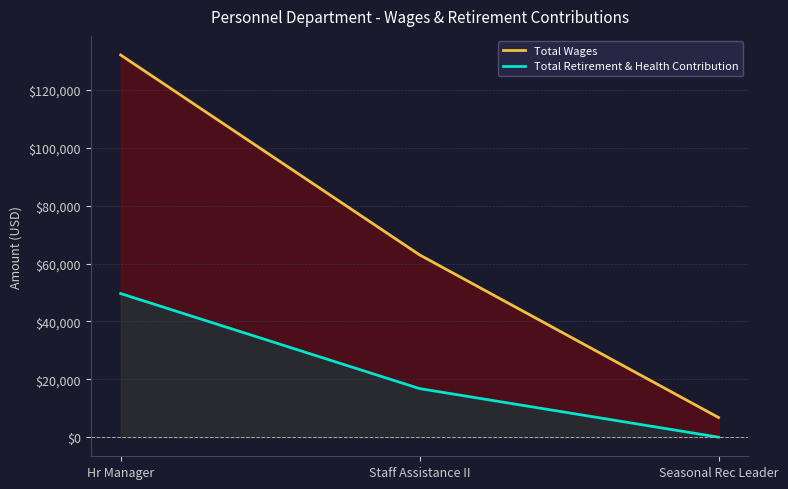

Count the number of data series in this chart.

2